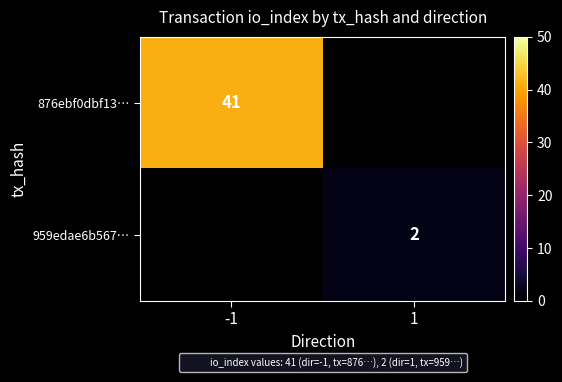

Rank the series by their average value, from lowest to highest.

876ebf0dbf13…, 959edae6b567…